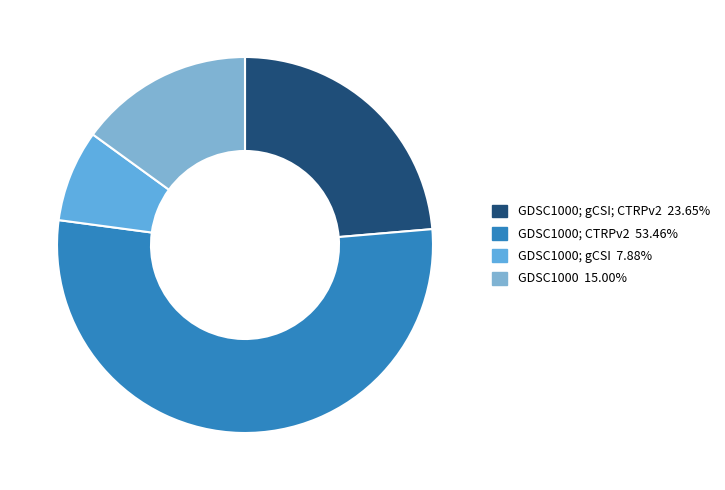

How many slices are in this pie chart?

4